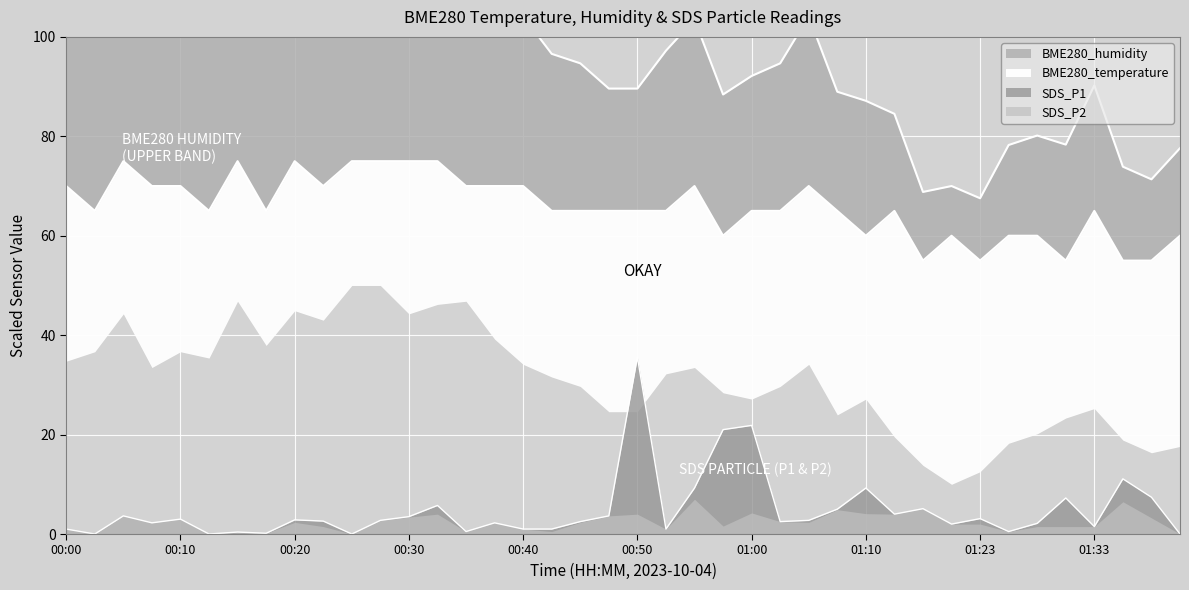

Where is BME280_temperature nearest to the value 96?

00:42